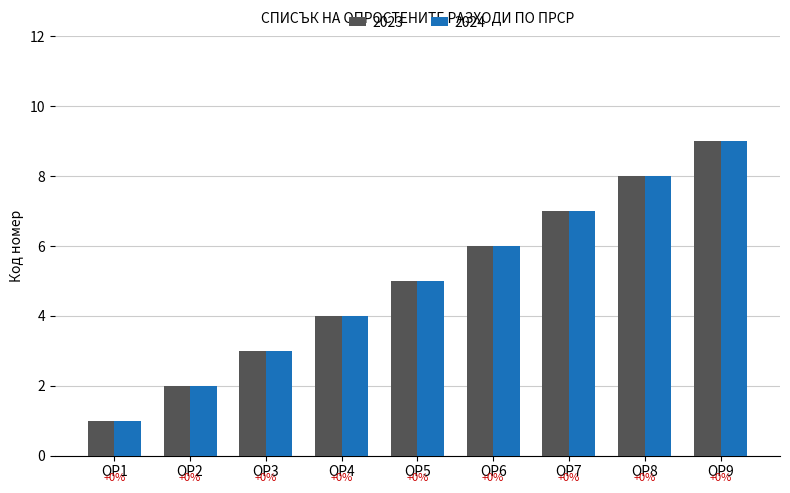

Reading right to left, list all the values displayed in this chart.

2023: ОР9=9	ОР8=8	ОР7=7	ОР6=6	ОР5=5	ОР4=4	ОР3=3	ОР2=2	ОР1=1
2024: ОР9=9	ОР8=8	ОР7=7	ОР6=6	ОР5=5	ОР4=4	ОР3=3	ОР2=2	ОР1=1